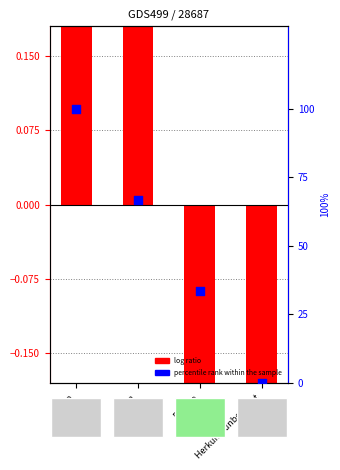

What is the change in value from Afrika to Herkunft unbekannt?

-100.0